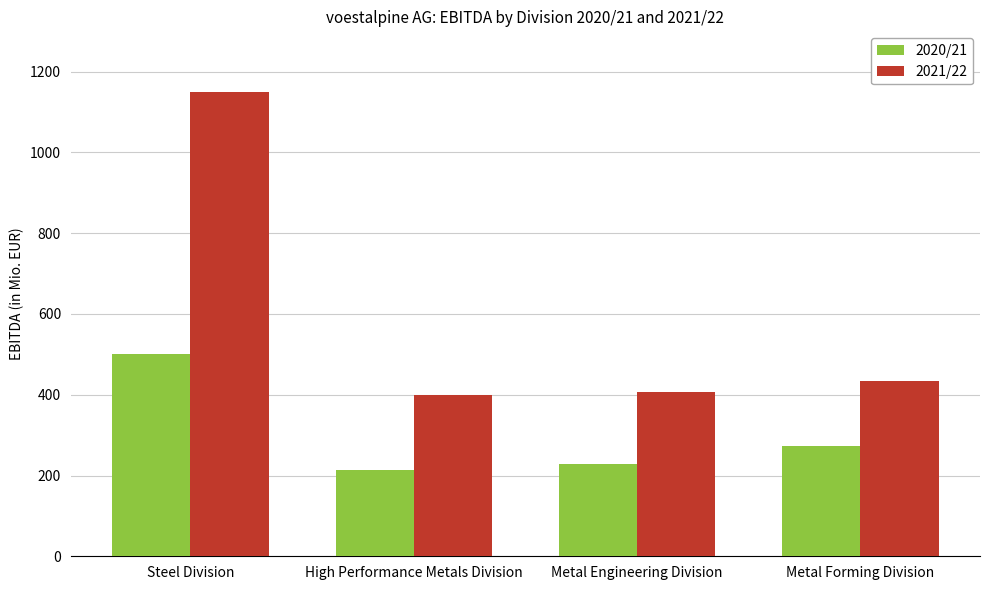

True or false: 2020/21 has a value of 273.8 at Metal Forming Division.

True